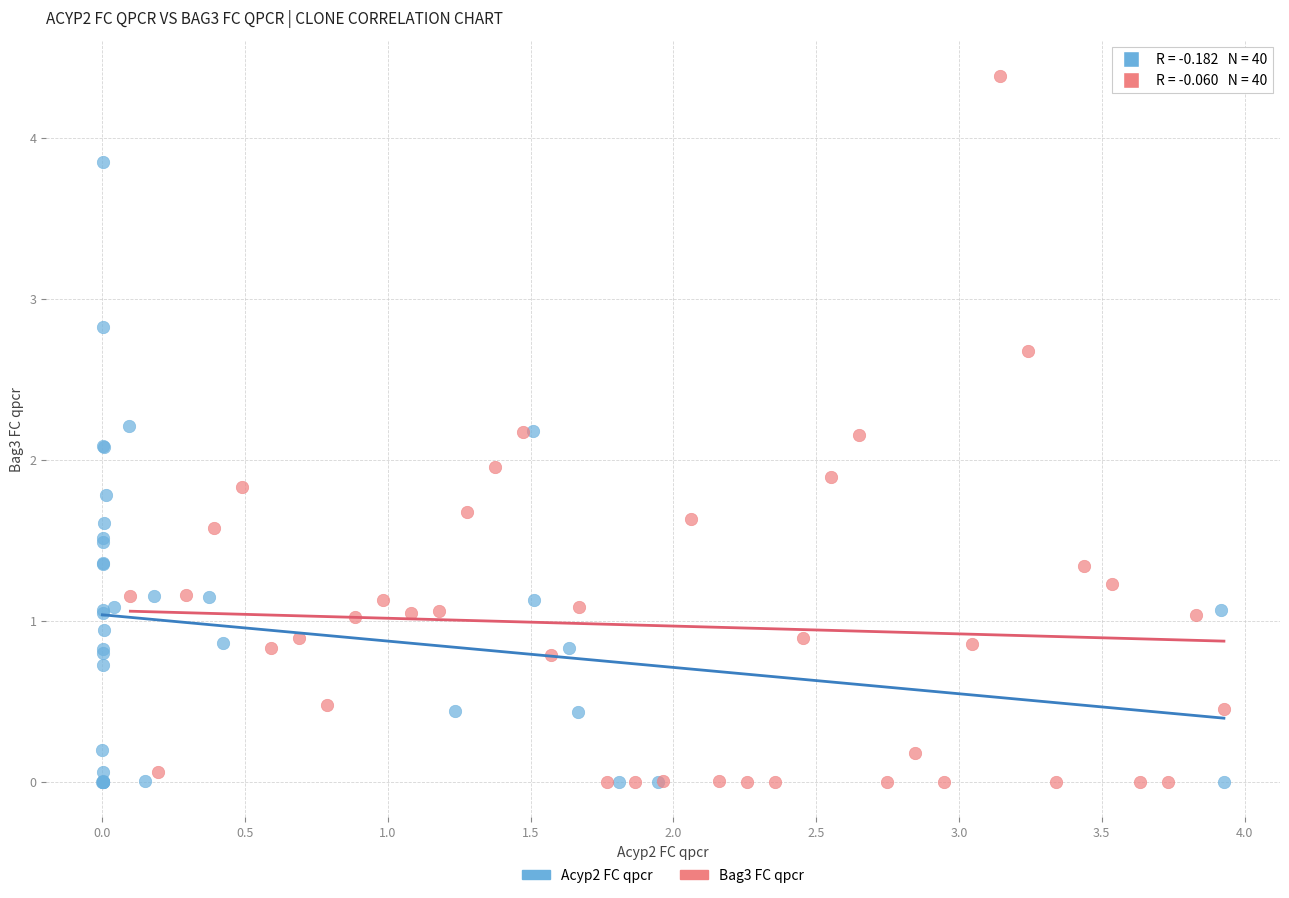

Which series has the largest Y range (max minus min)?

Bag3 FC qpcr